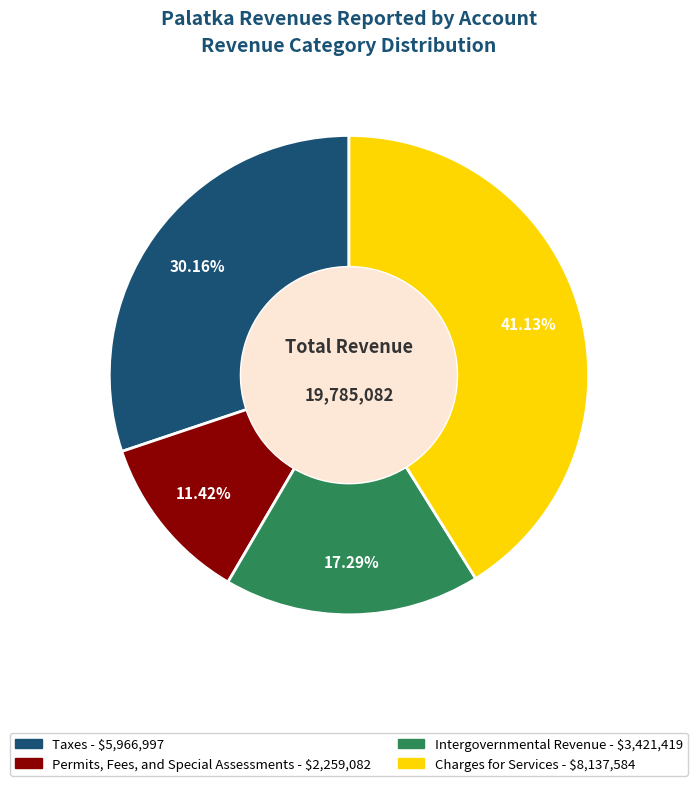

True or false: Taxes accounts for 30% of the total.

True